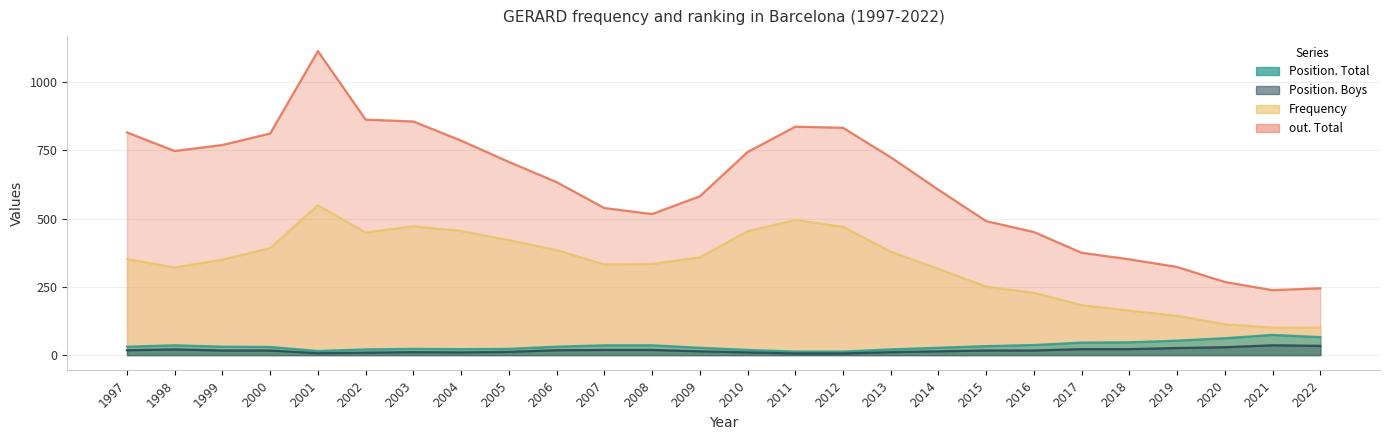

What are all the series names shown in the legend?

Position. Total, Position. Boys, Frequency, out. Total